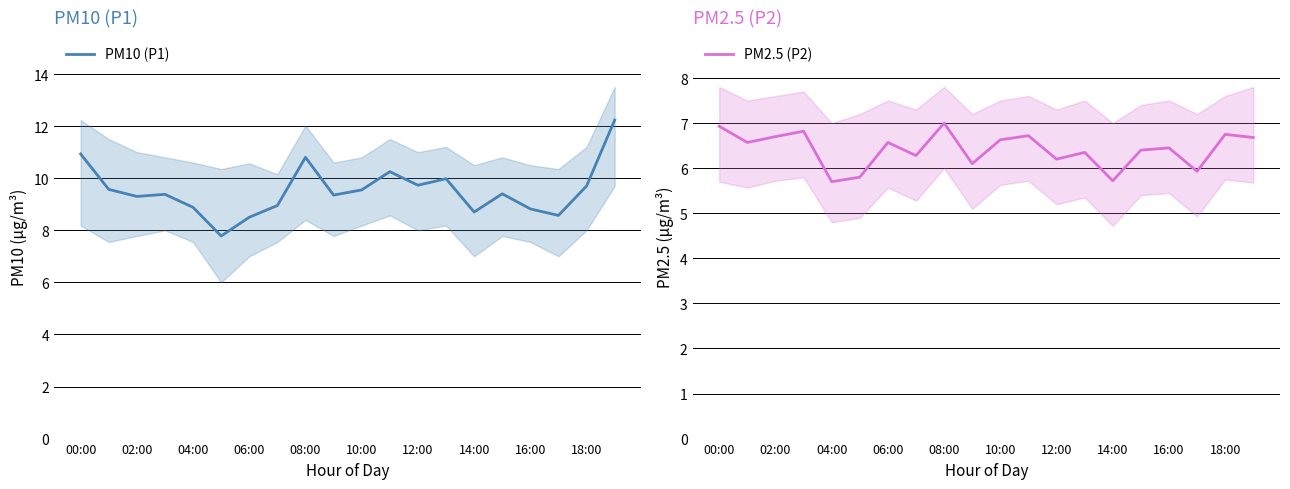

What are all the series names shown in the legend?

PM10 (P1), PM2.5 (P2)